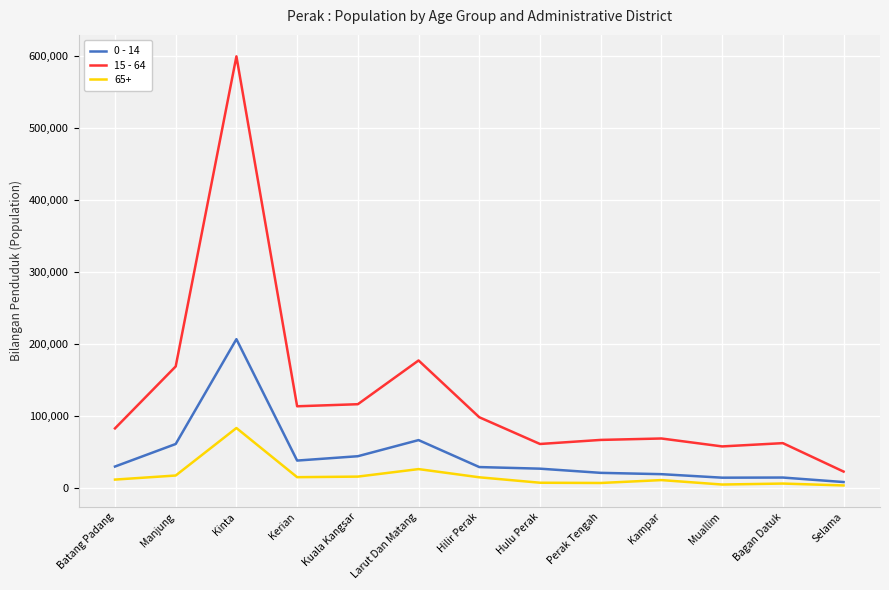

How many lines are shown in the chart?

3